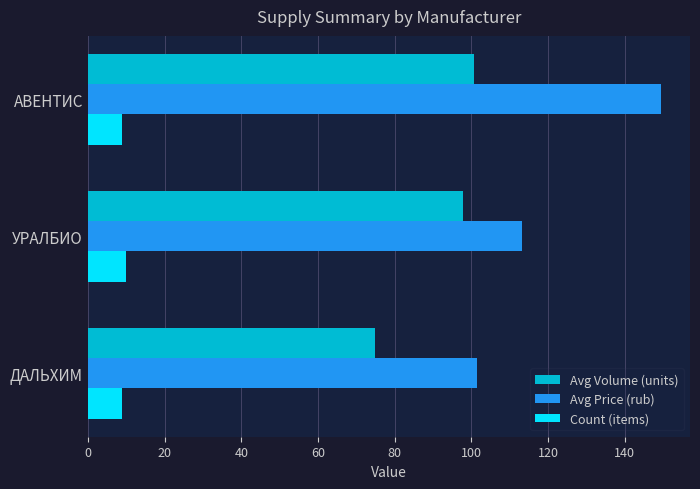

At which label does Avg Volume (units) reach its minimum?

ДАЛЬХИМ